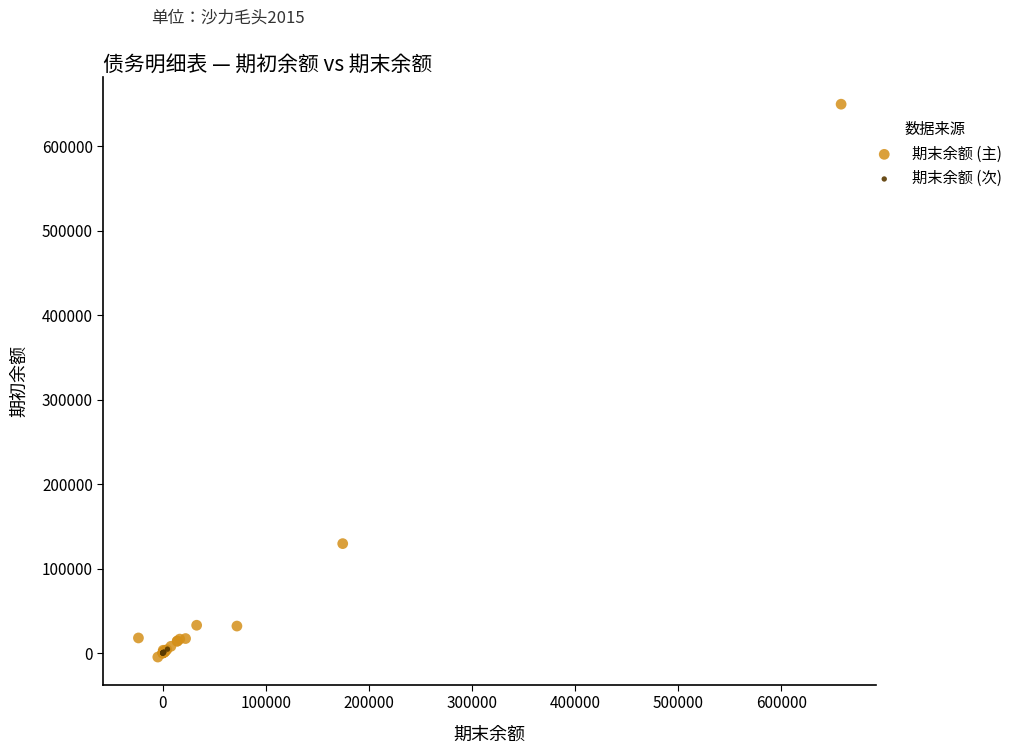

Which series reaches the maximum Y coordinate?

期末余额 (主)